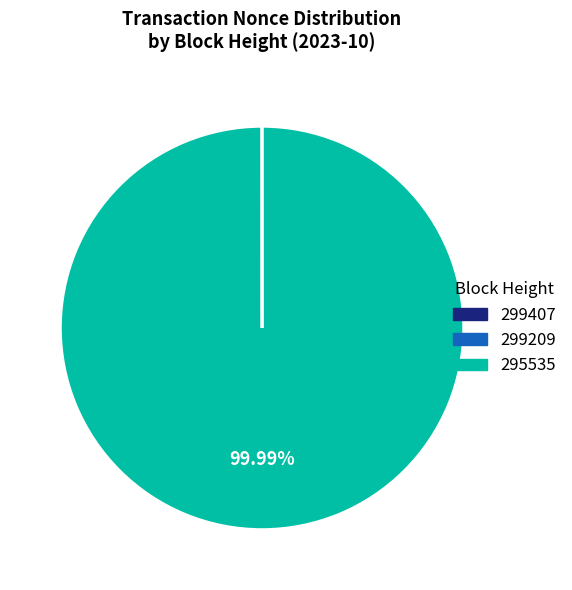

Which category accounts for the majority?

295535